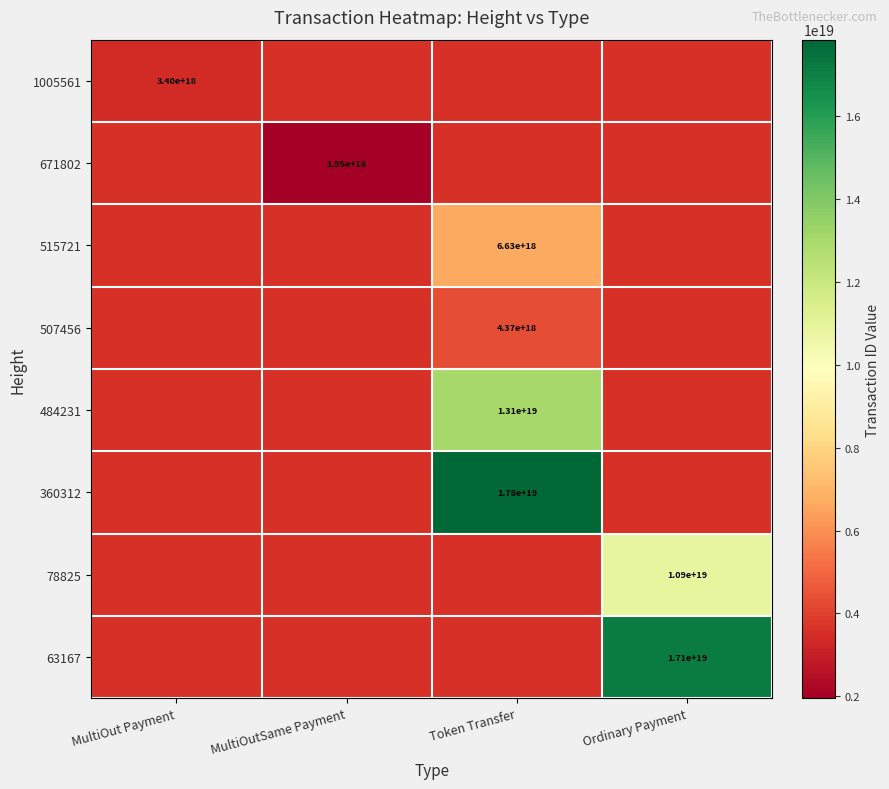

True or false: 78825 has a value of 10900000000000000000 at Ordinary Payment.

True